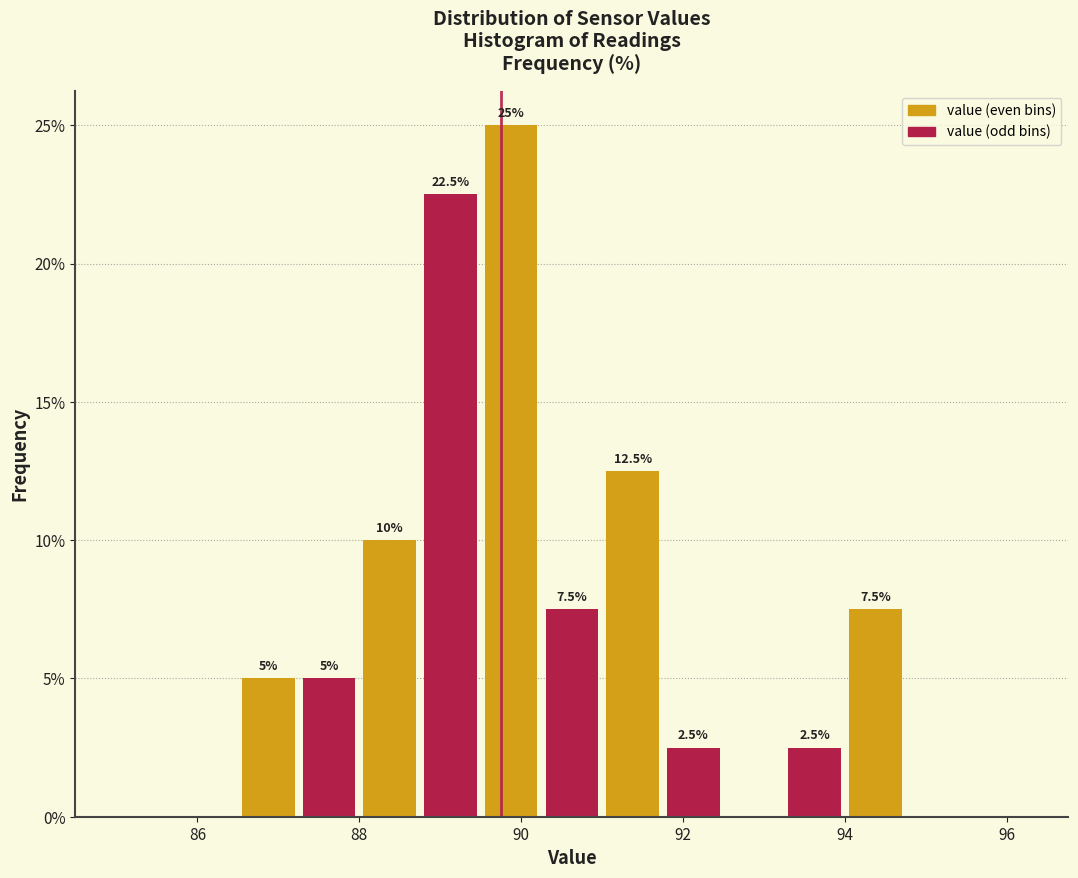

Around what value on the x-axis is the tallest bar? Give the approximate position of its centre, as read against the axis.

89.8